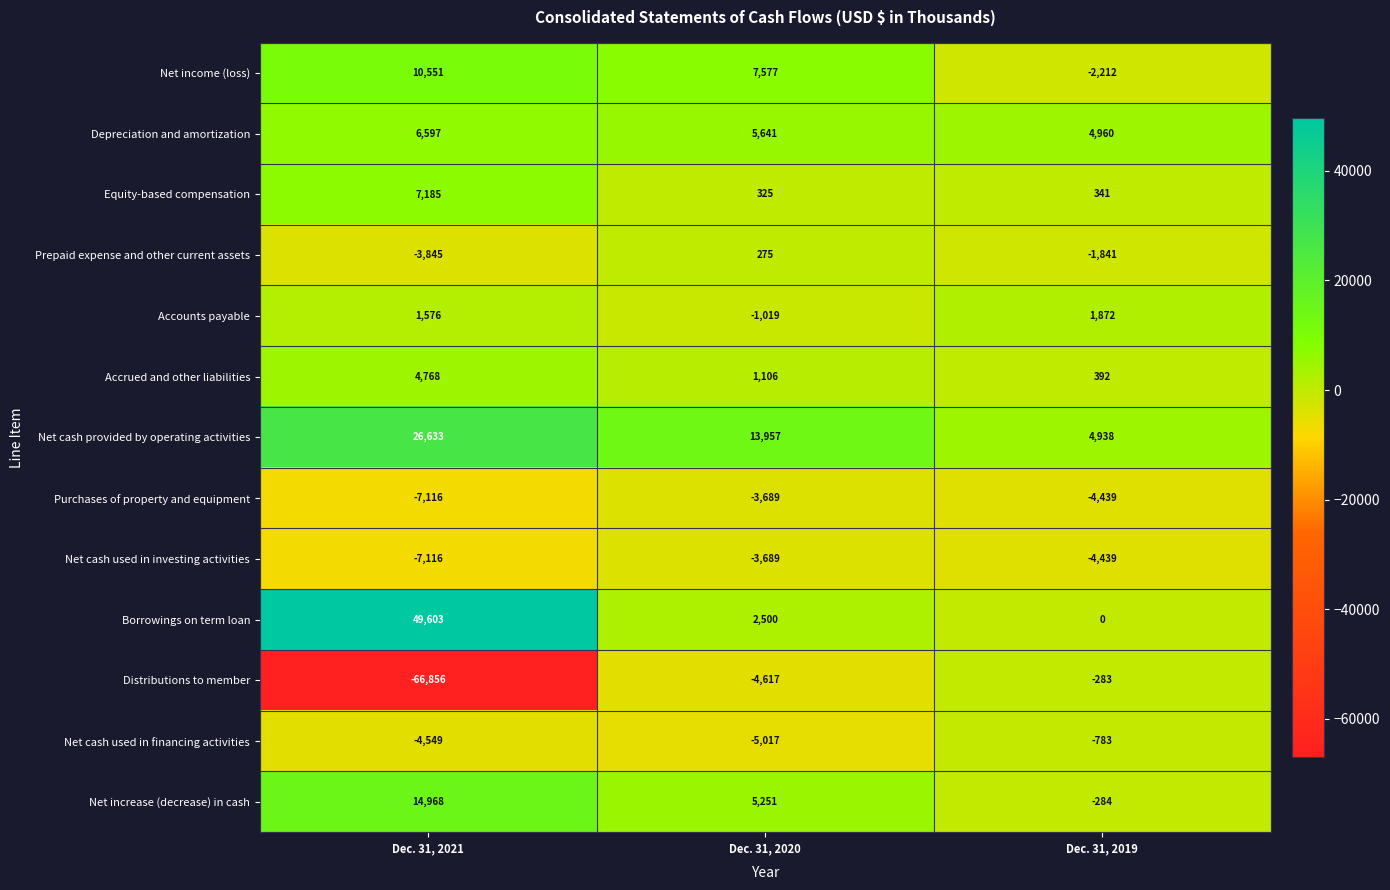

Which label corresponds to the largest value in the chart?

Dec. 31, 2021